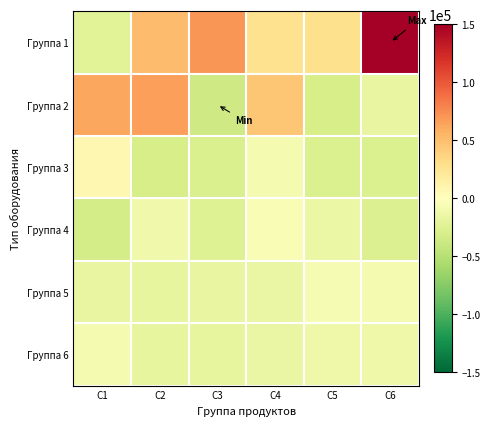

Which series has the largest range (max minus min)?

Группа 1